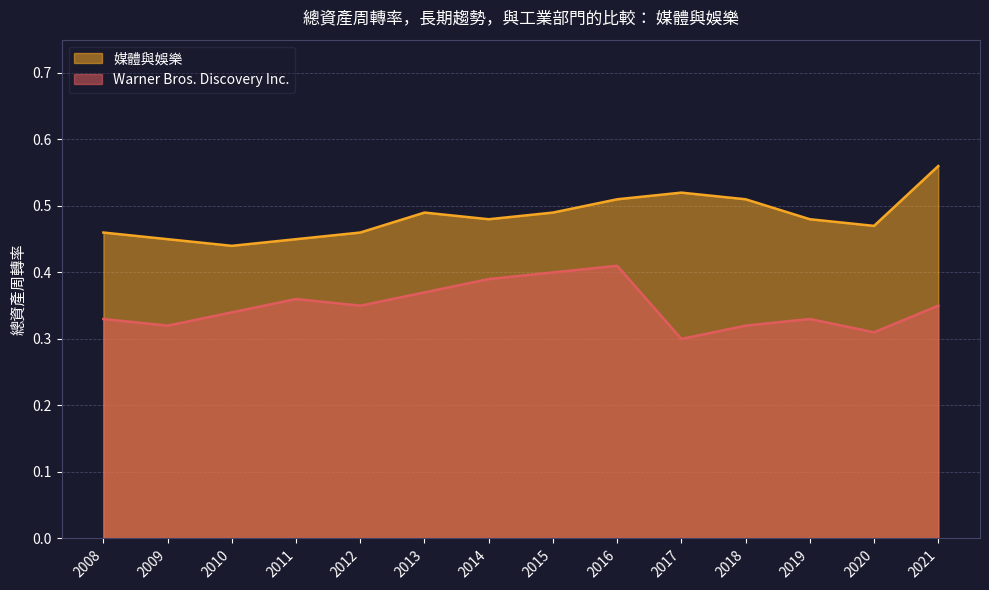

What is the difference between the highest and lowest values at 2009?

0.1